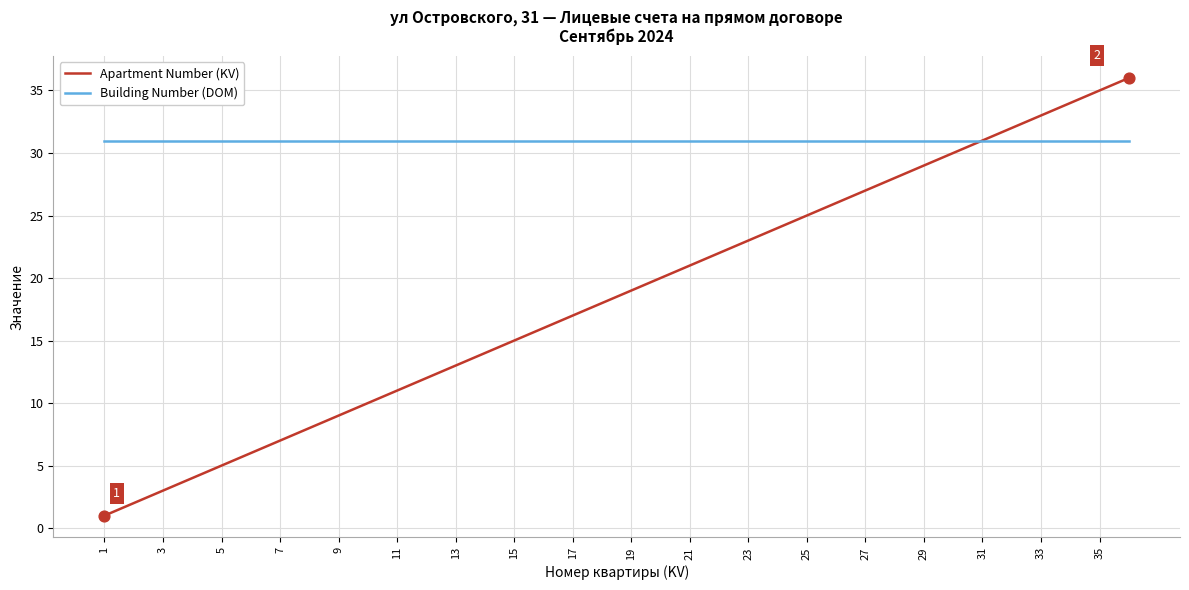

Which series has the largest total across all categories?

Building Number (DOM)